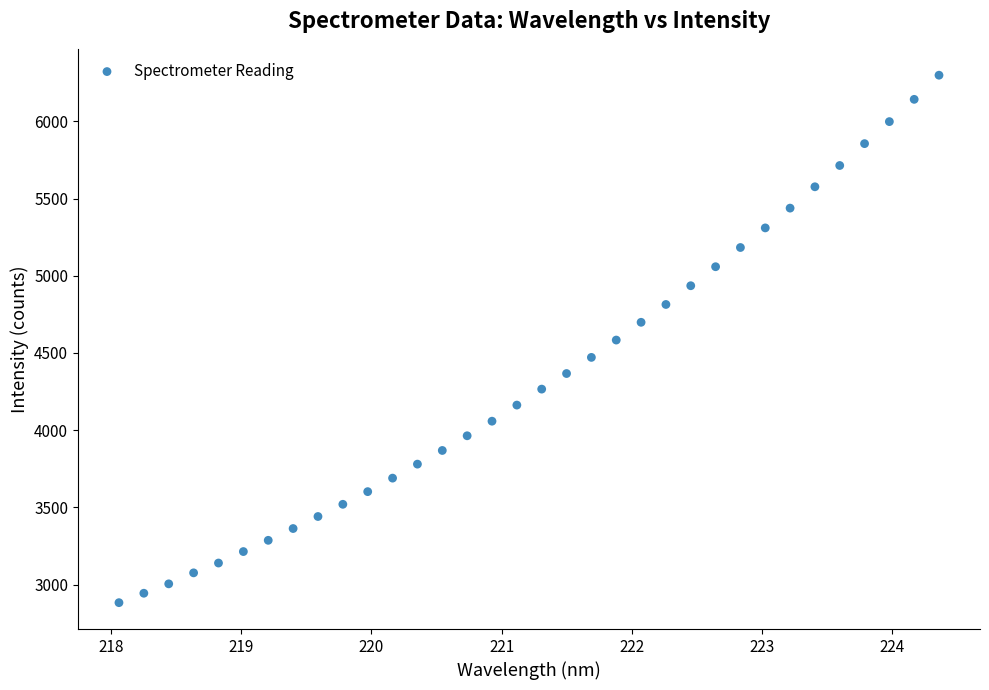

What is the range of X values (max minus min)?

6.3